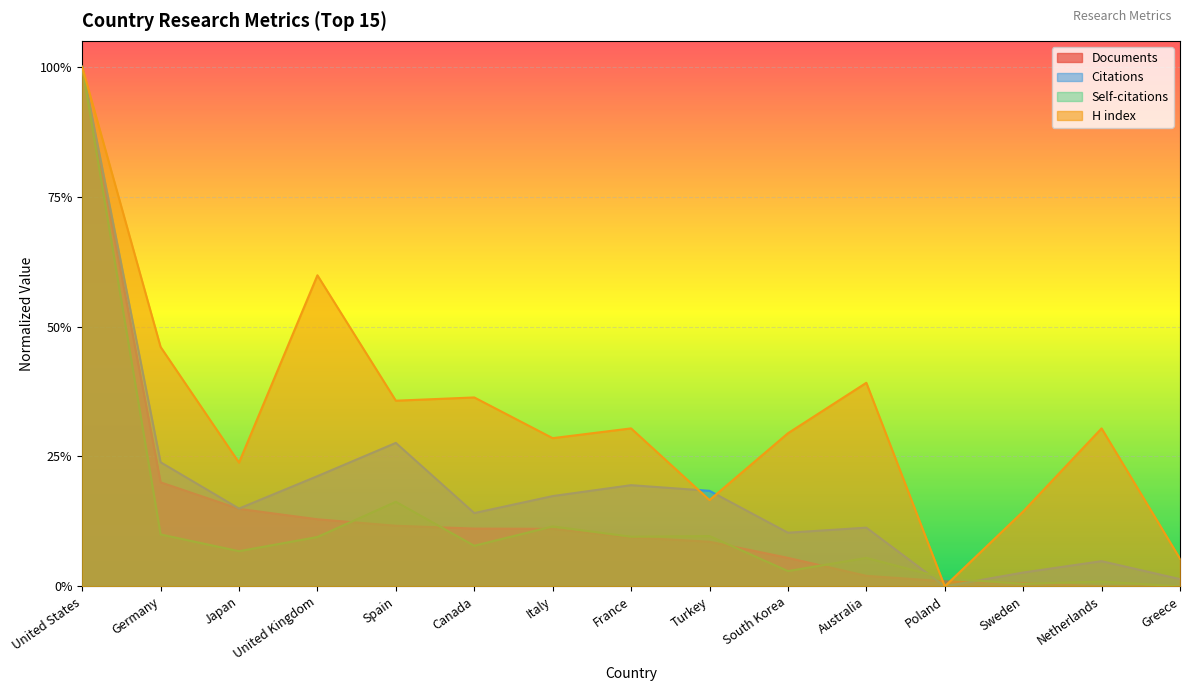

What is the maximum value for Citations?

1.0